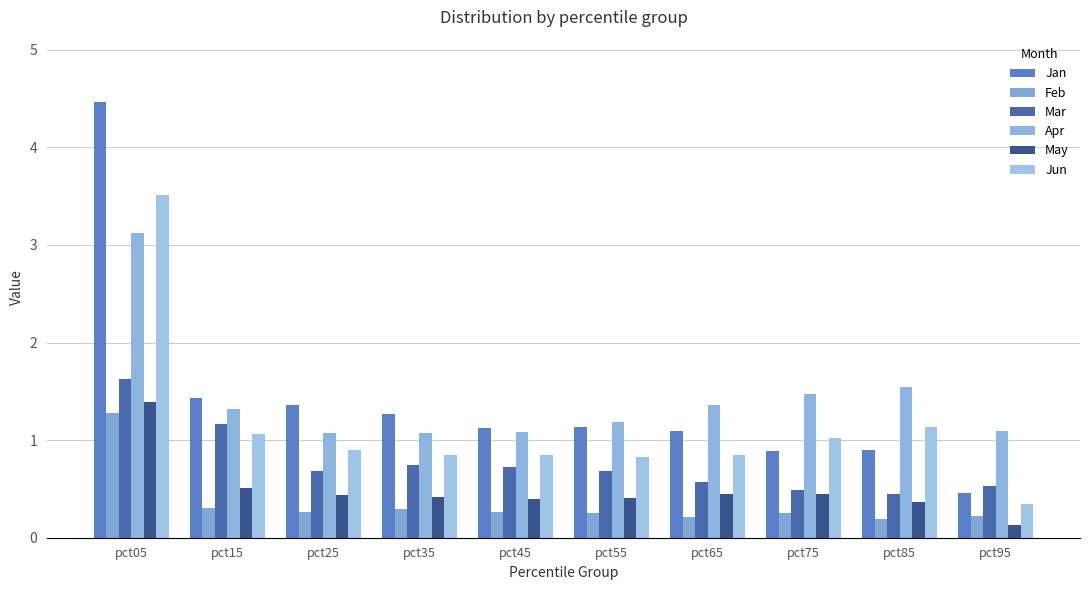

At which category is the sum across all series the highest?

pct05